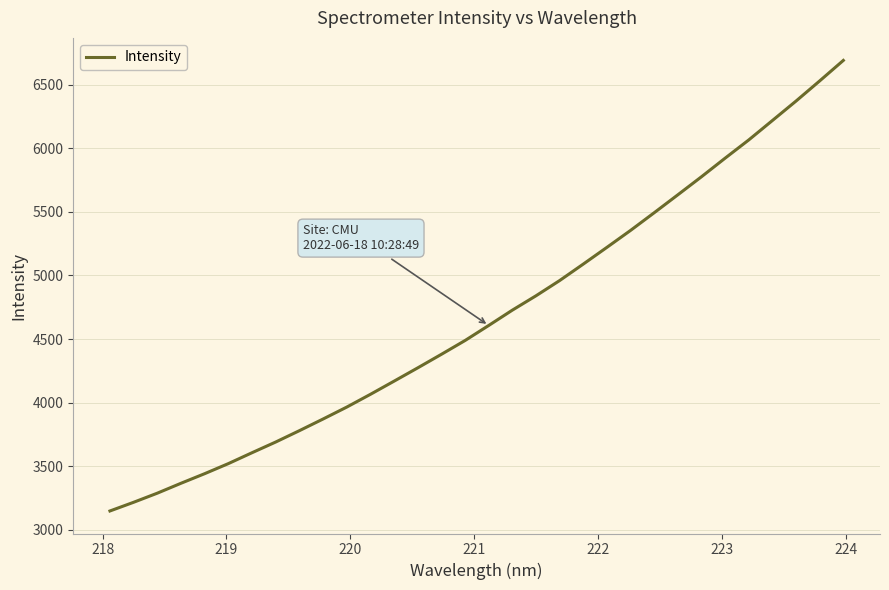

True or false: the data has more than 1 interior local peaks.

False